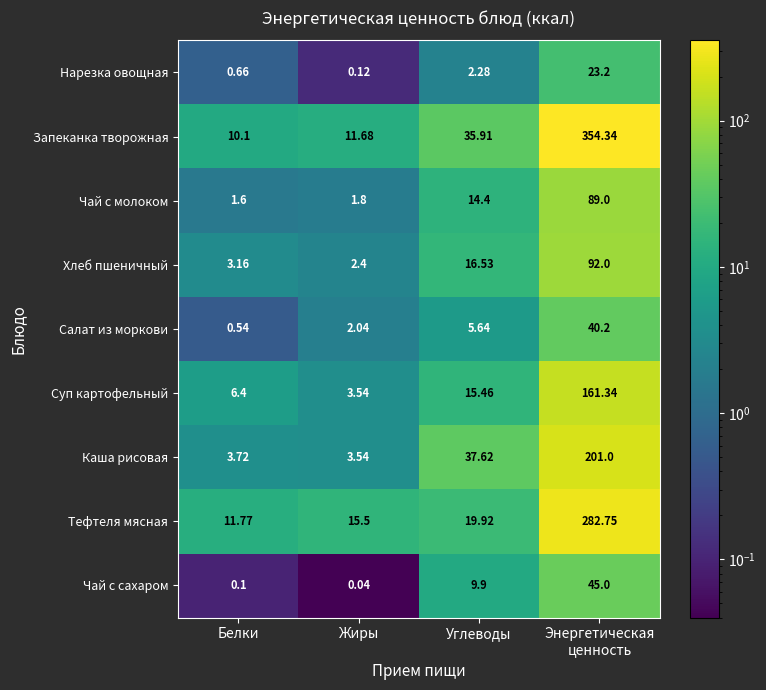

How many series are shown in this chart?

9